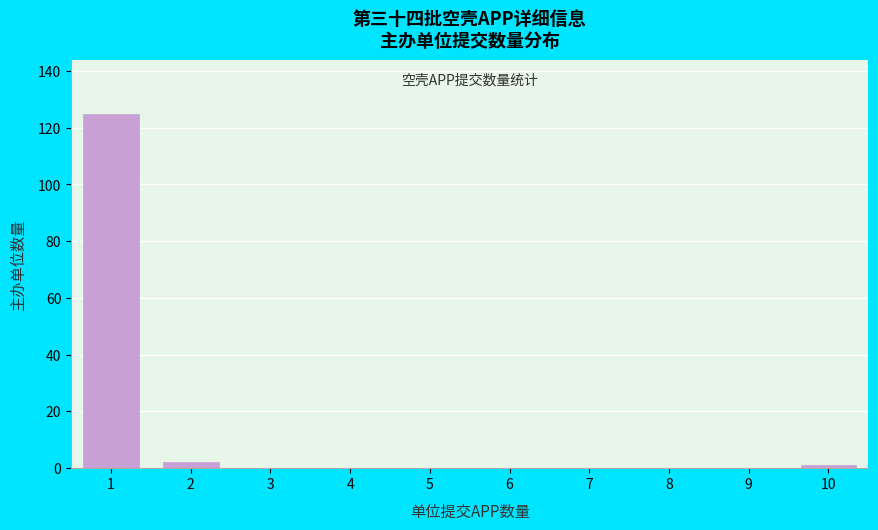

Reading left to right, extract all data points from this chart.

1=125	2=2	3=0	4=0	5=0	6=0	7=0	8=0	9=0	10=1